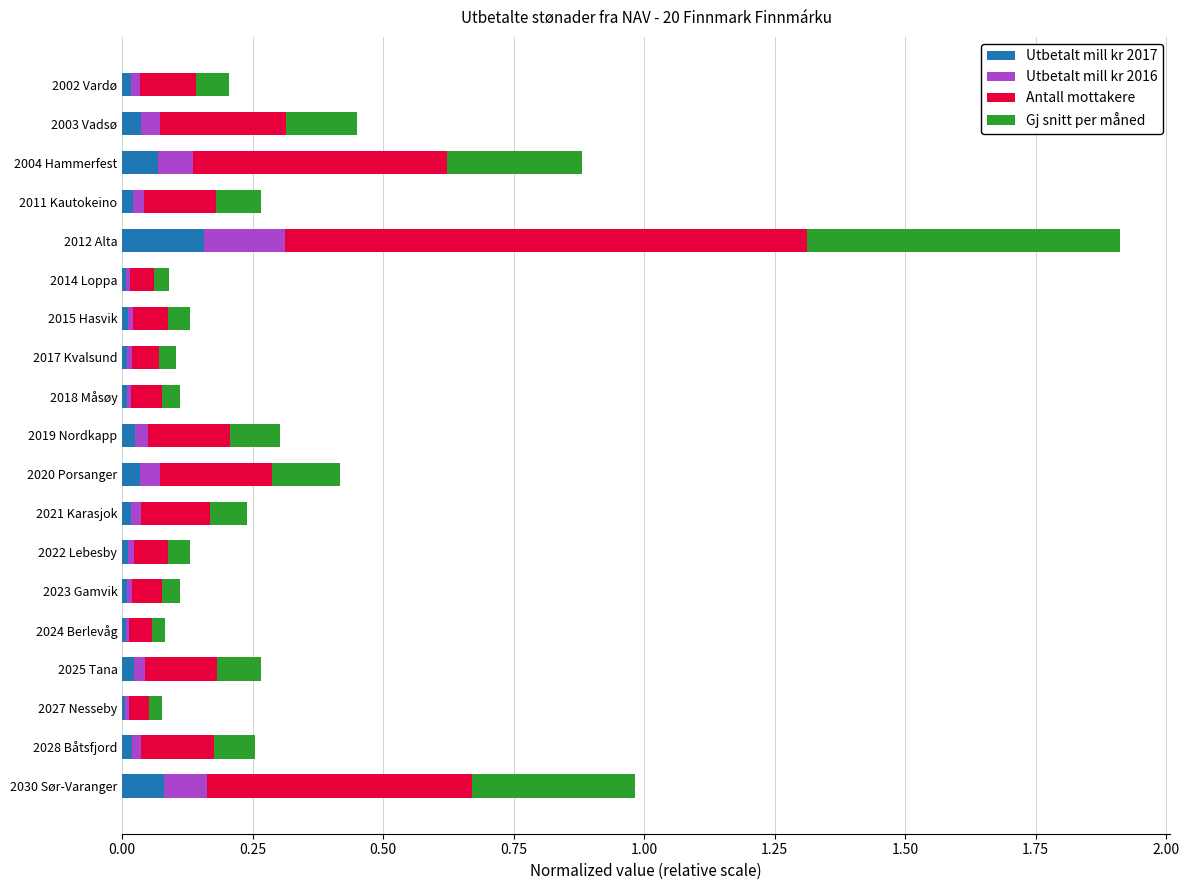

At which category is the sum across all series the highest?

2012 Alta